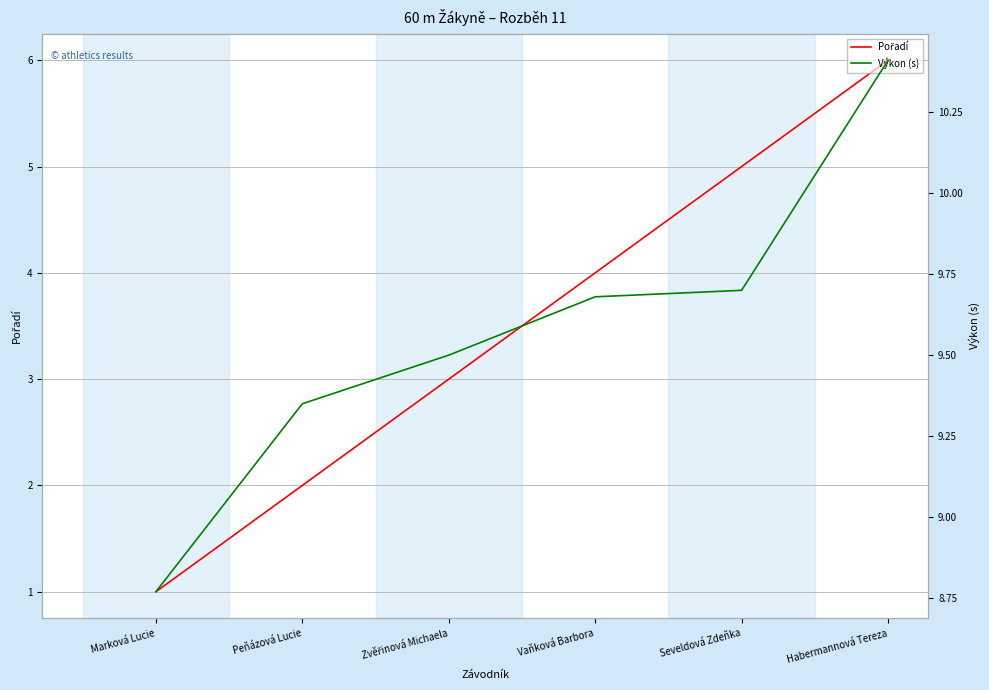

Which series has the largest range (max minus min)?

Pořadí